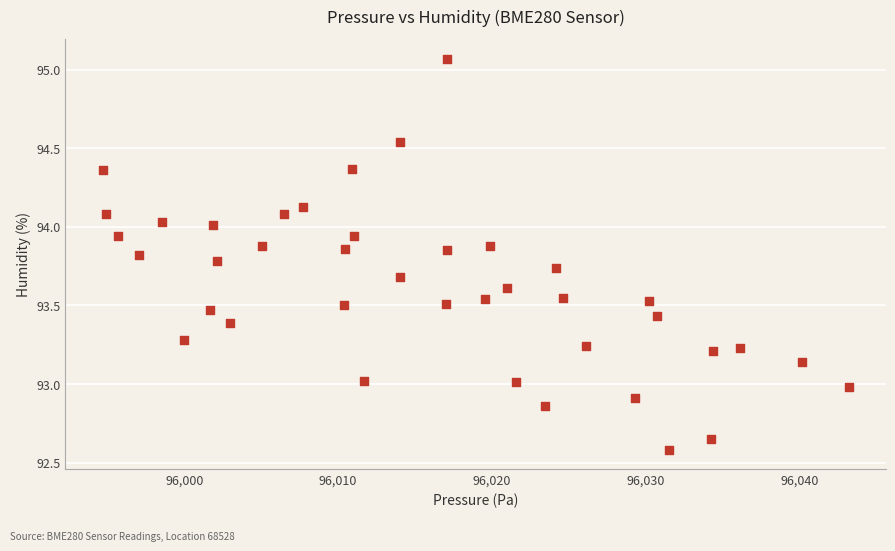

What is the range of Y values (max minus min)?

2.5